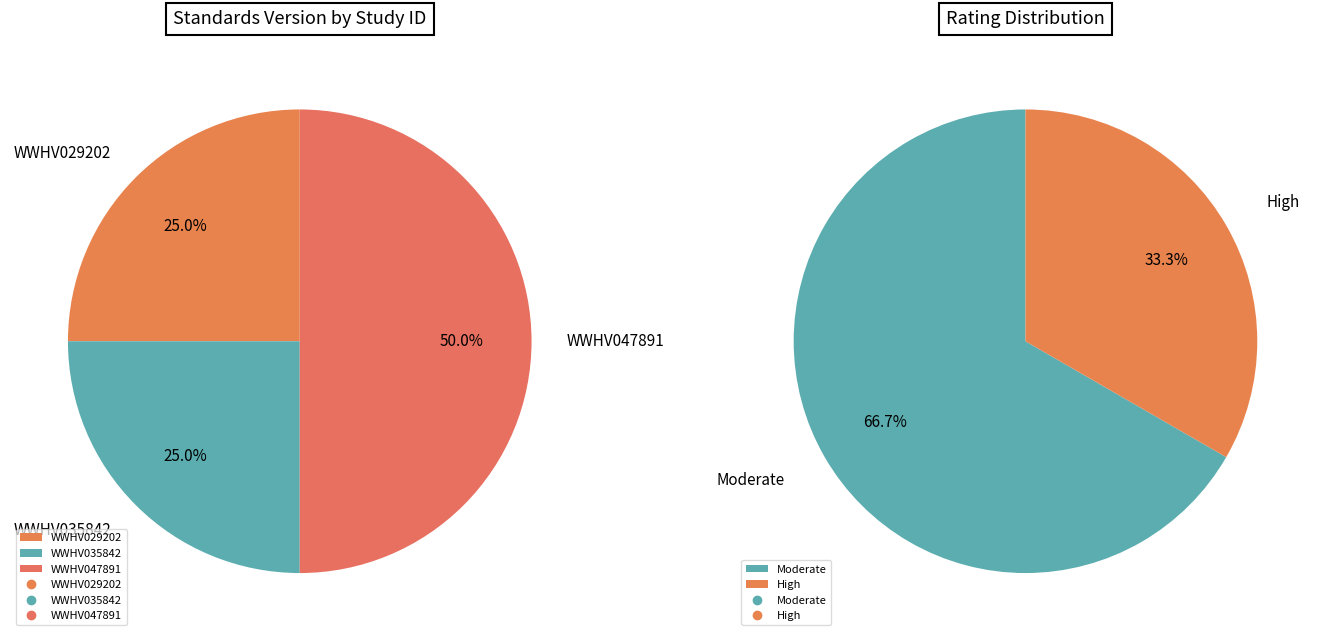

What is the ratio of the value at WWHV047891 to the value at WWHV029202?

2.0